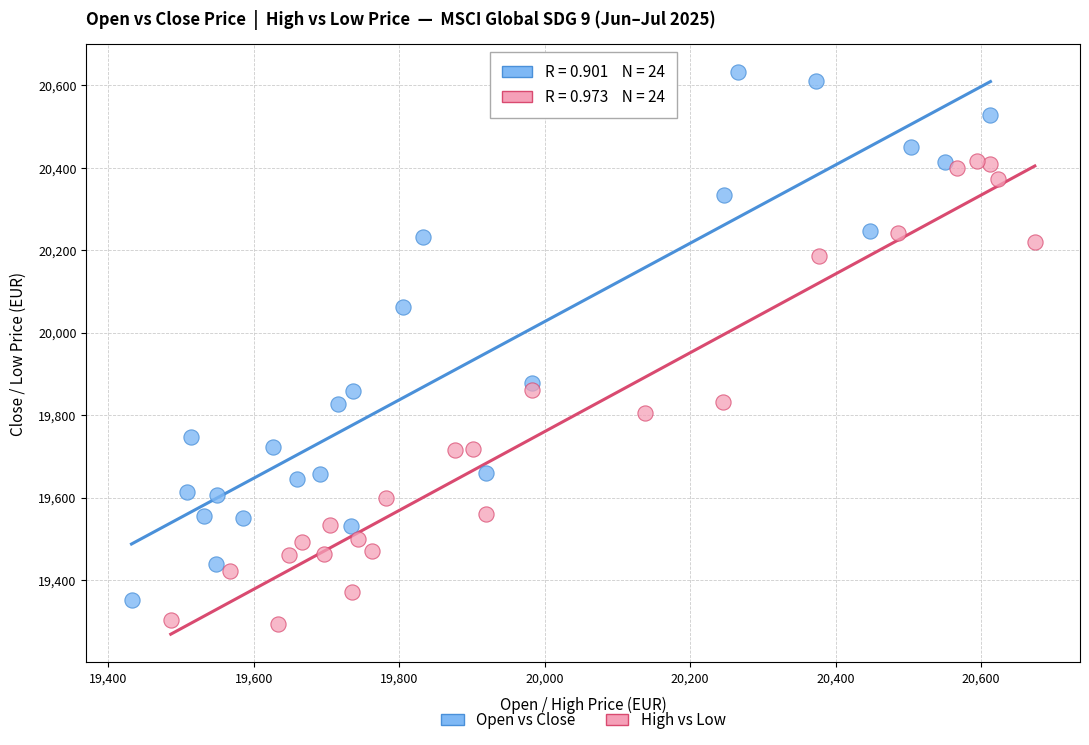

Which series has the widest spread of Y values?

Open vs Close